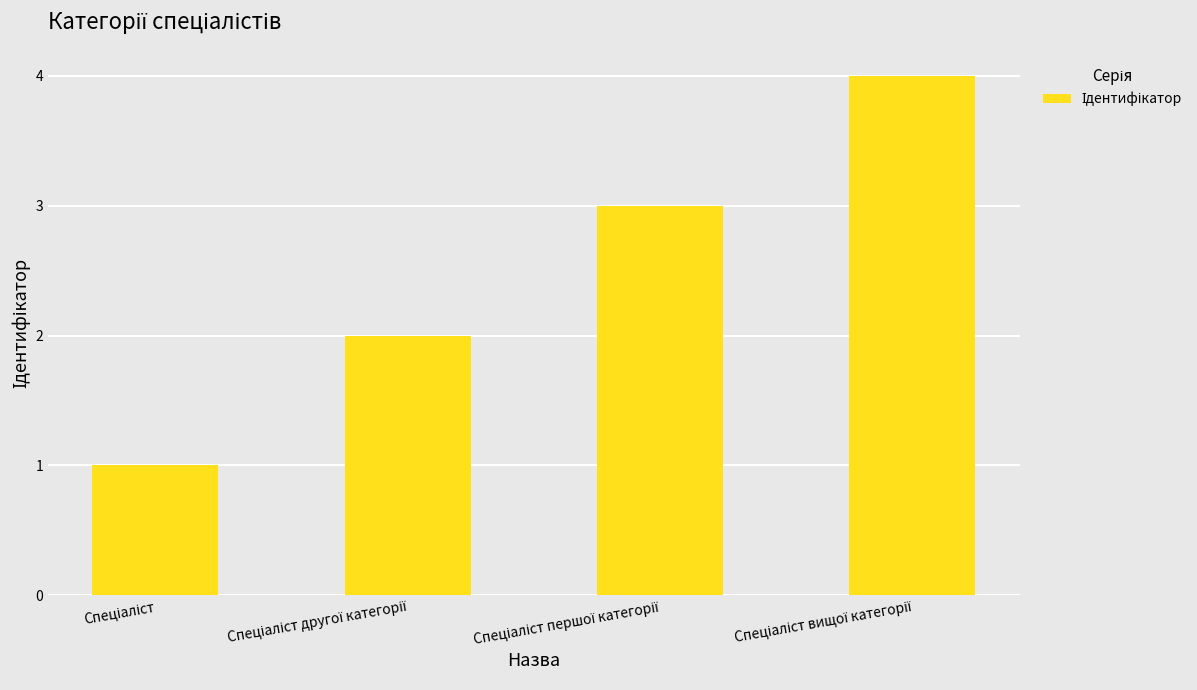

What is the maximum value shown in the chart?

4